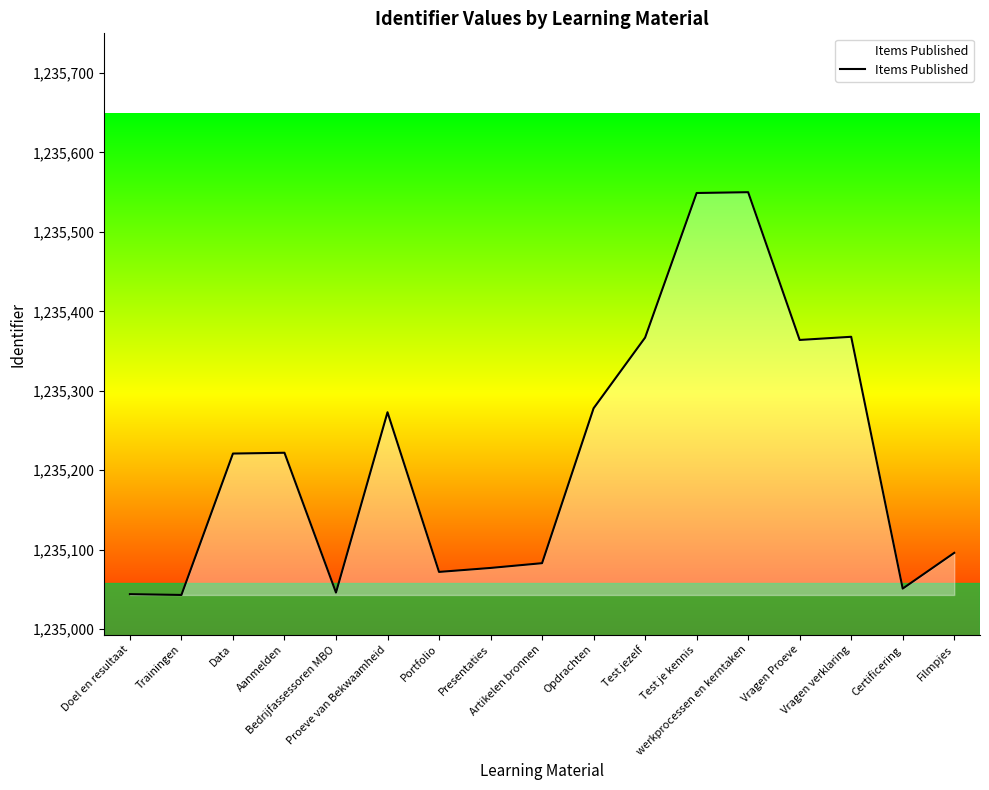

What is the minimum value shown in the chart?

1235043